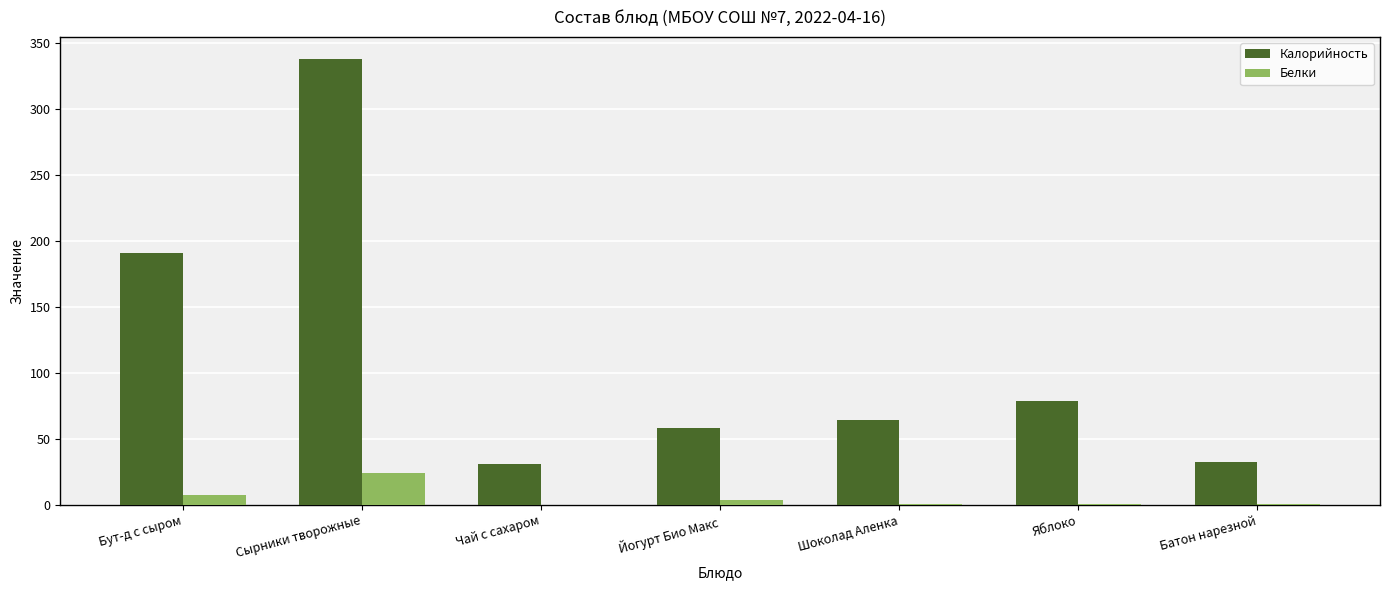

Which series has the largest total across all categories?

Калорийность